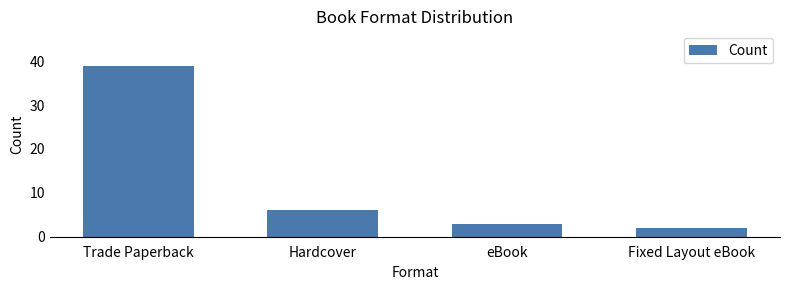

What is the change in value from Hardcover to eBook?

-3